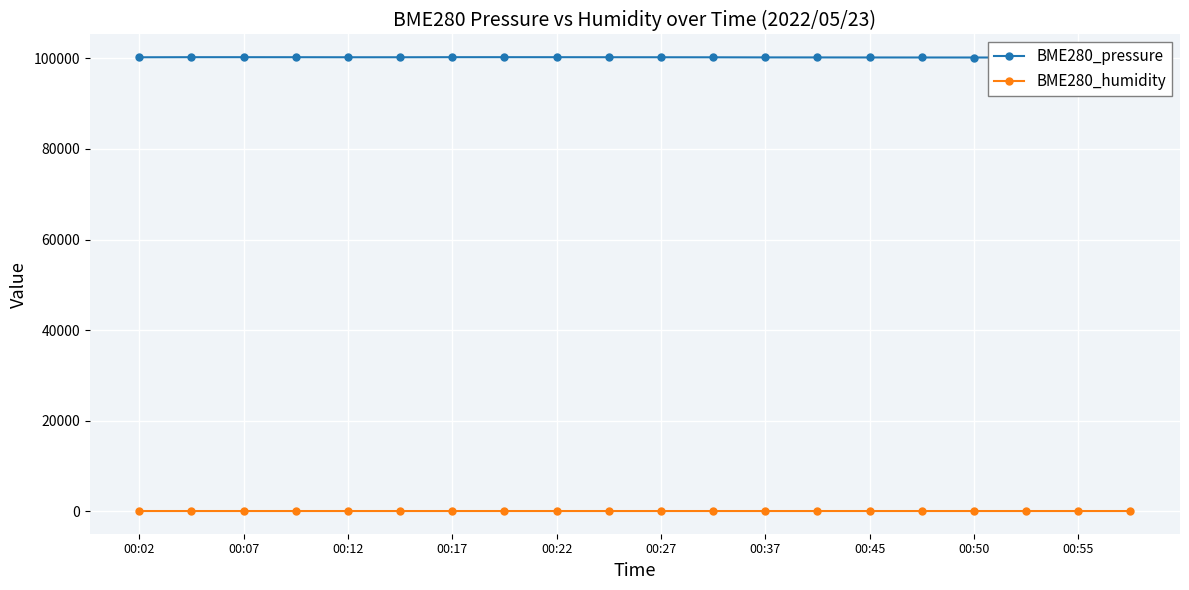

Is this an area chart (filled region under the line)?

No